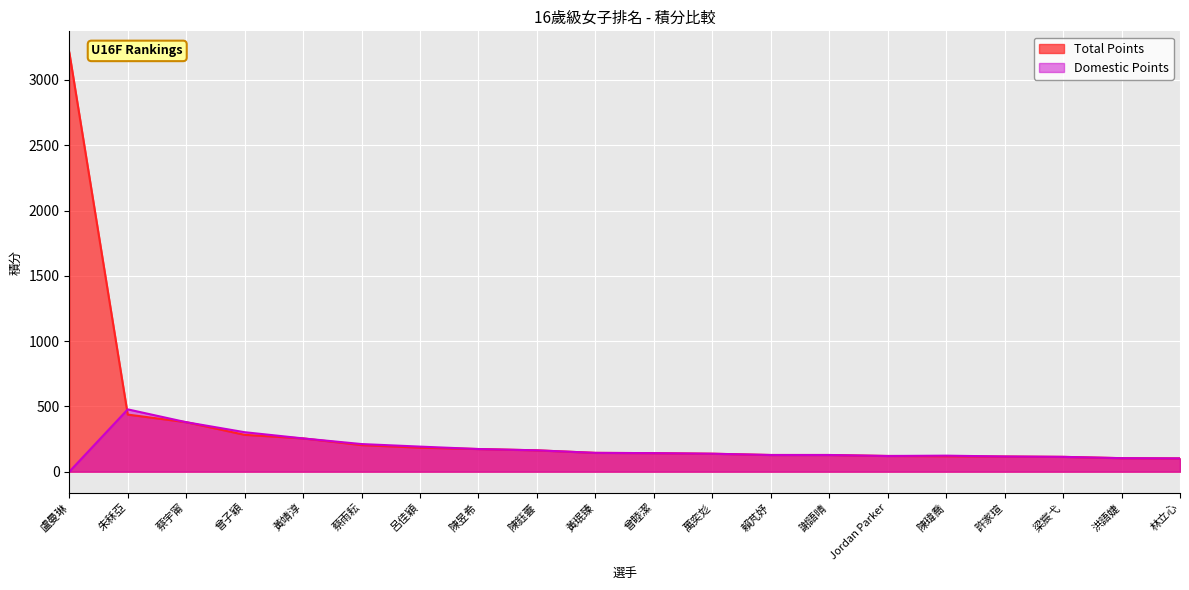

How many distinct data groups are displayed?

2